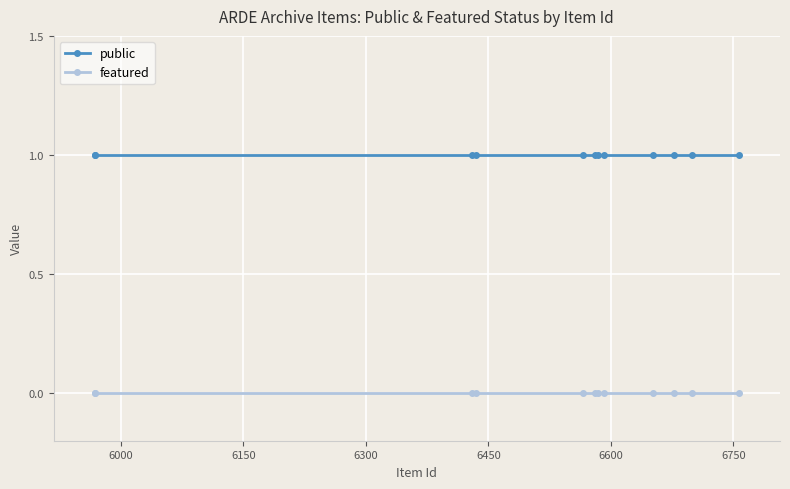

What is the value of the public point at the 6th from the left?

1